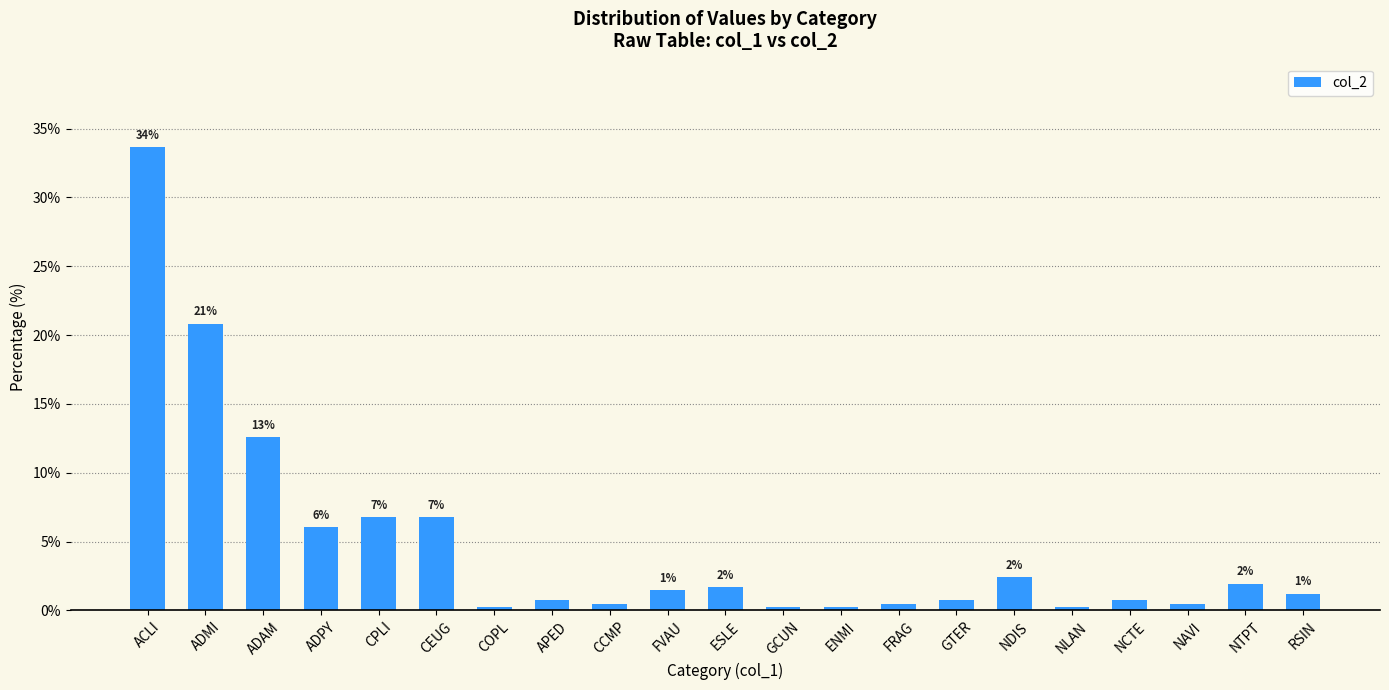

List the labels in order of value, smallest first.

COPL, GCUN, ENMI, NLAN, CCMP, FRAG, NAVI, APED, GTER, NCTE, RSIN, FVAU, ESLE, NTPT, NDIS, ADPY, CPLI, CEUG, ADAM, ADMI, ACLI